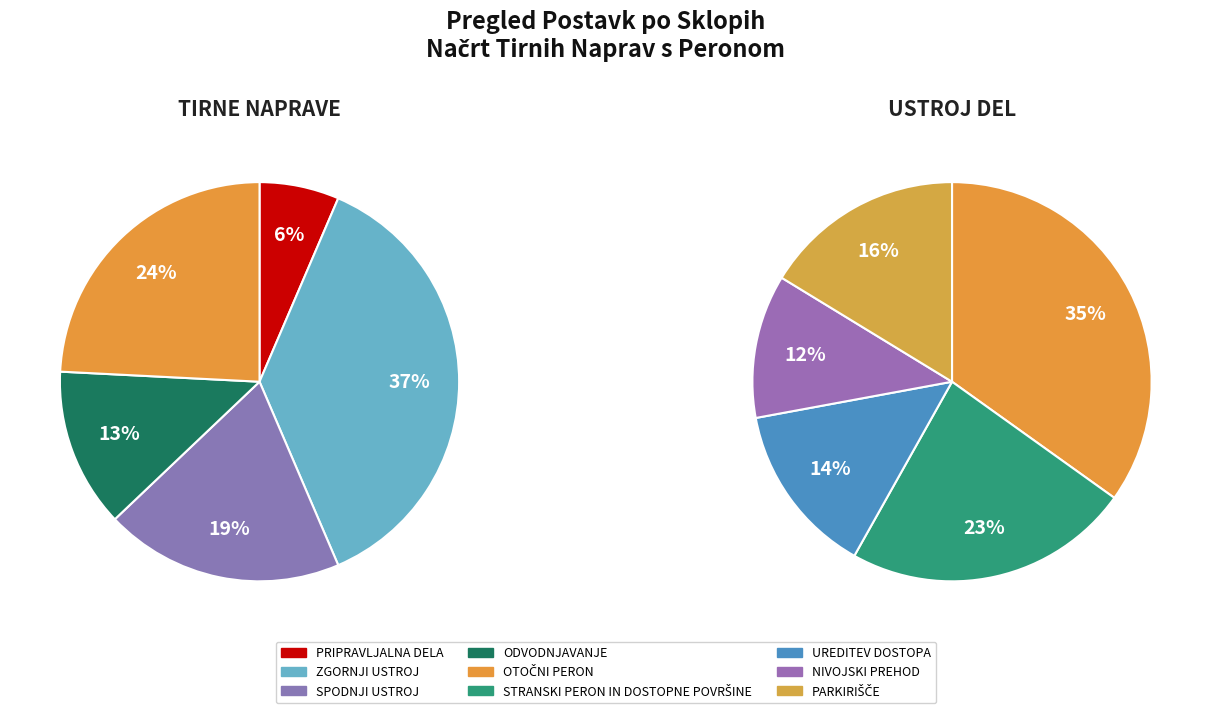

Does ZGORNJI USTROJ account for over 50% of the chart?

No